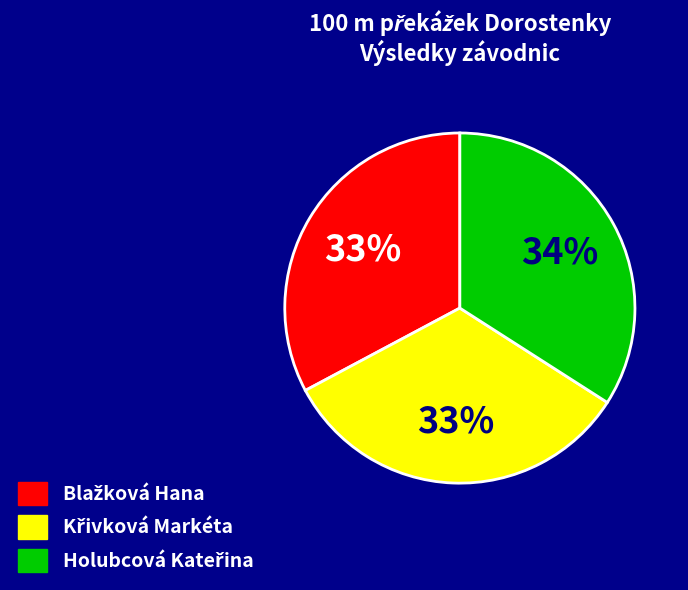

Does any single category account for the majority?

No